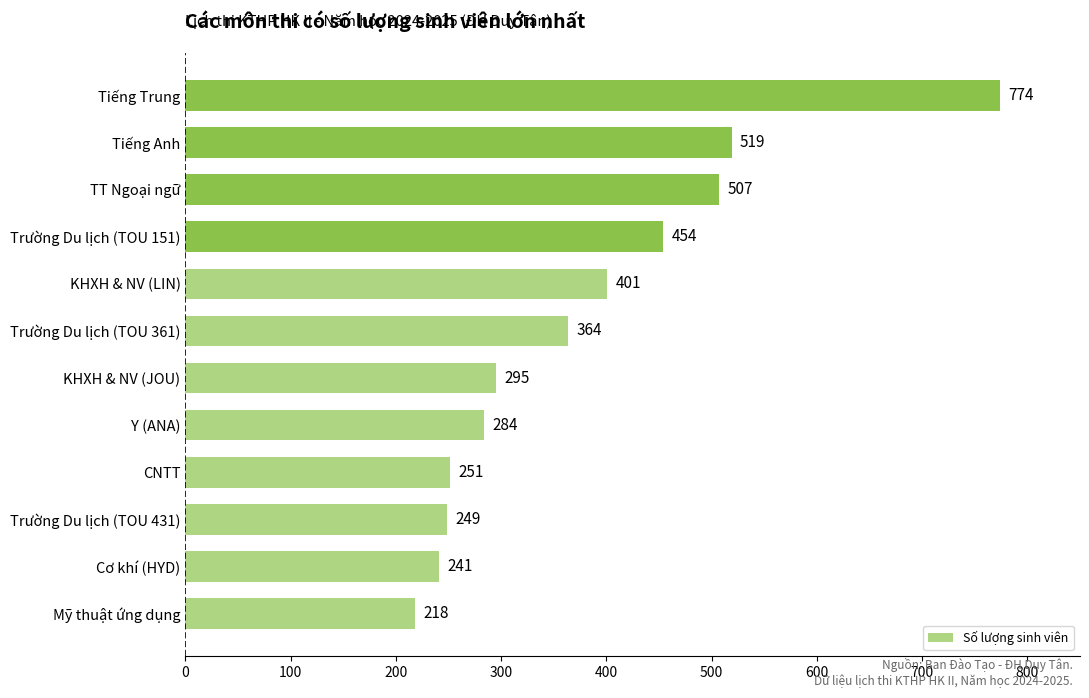

What is the difference between the maximum and minimum values?

556